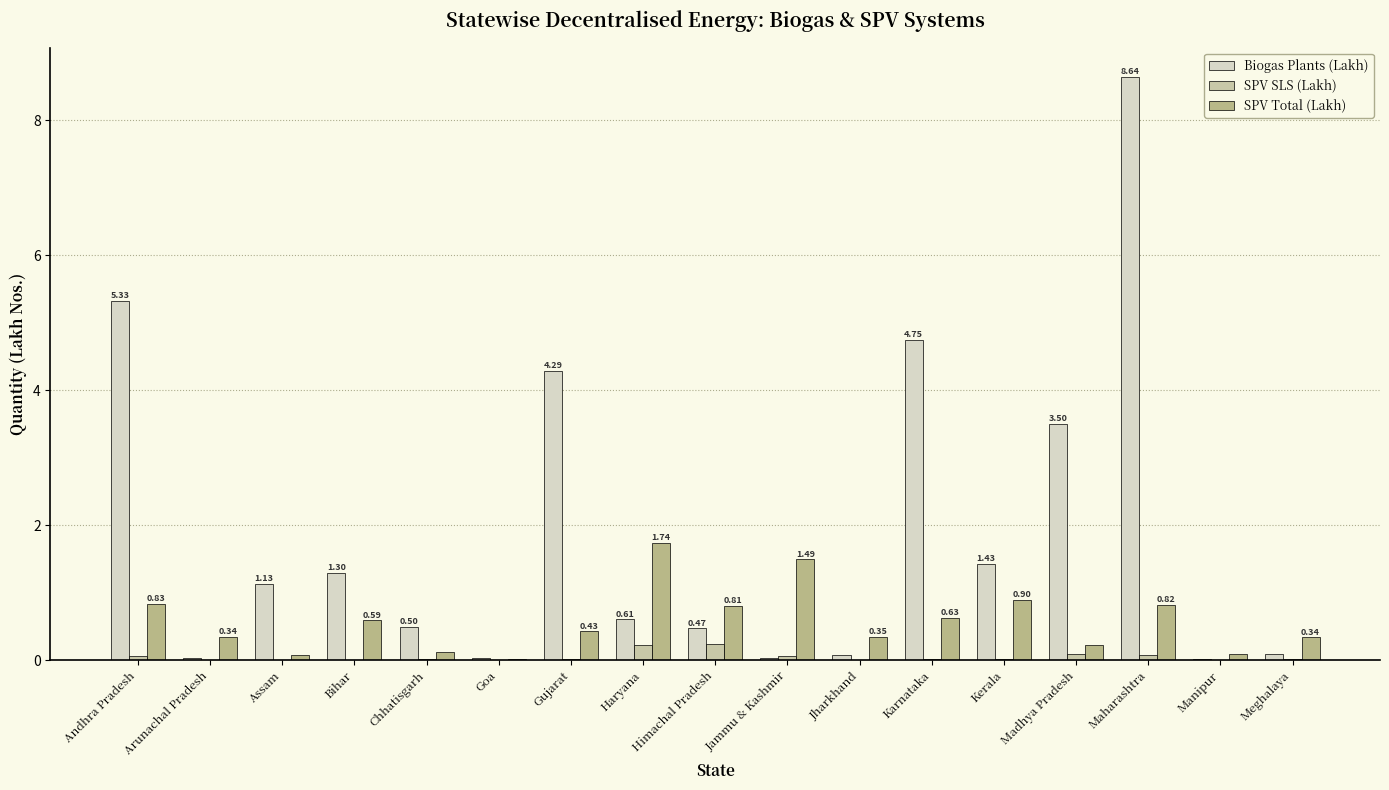

Rank the series at Chhatisgarh from highest to lowest value.

Biogas Plants (Lakh), SPV Total (Lakh), SPV SLS (Lakh)